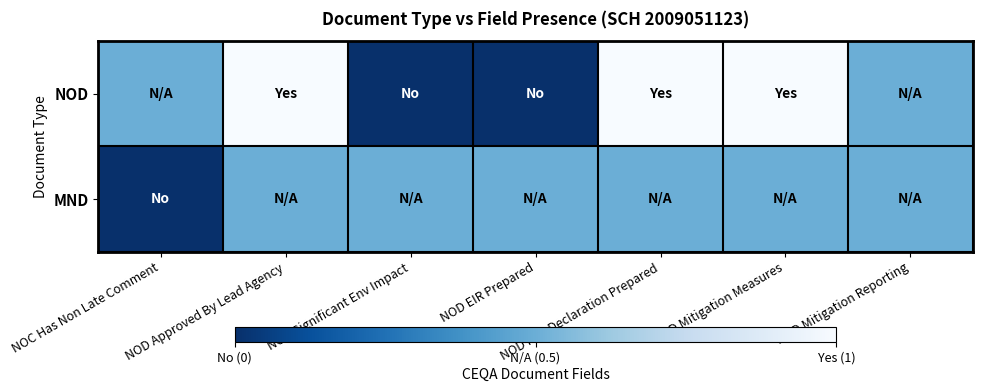

What is the greatest value displayed?

1.0